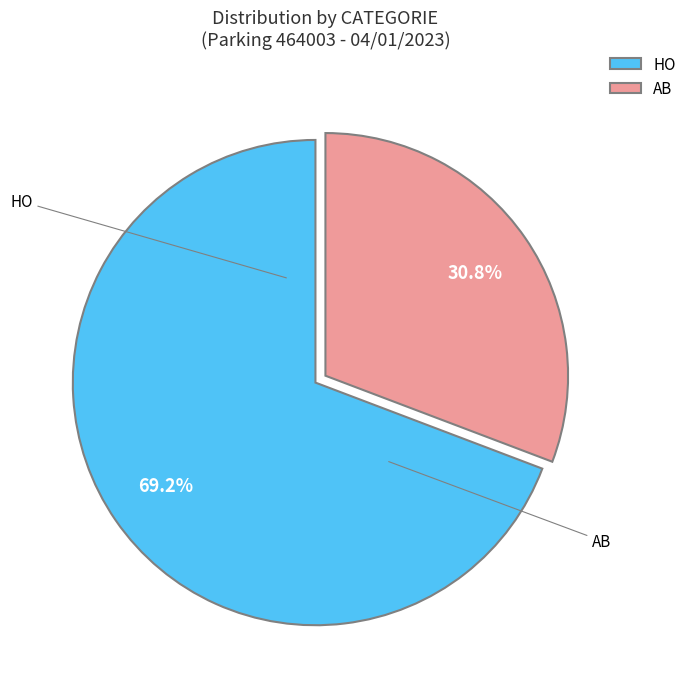

To the nearest percent, what percentage of the pie is AB?

31%